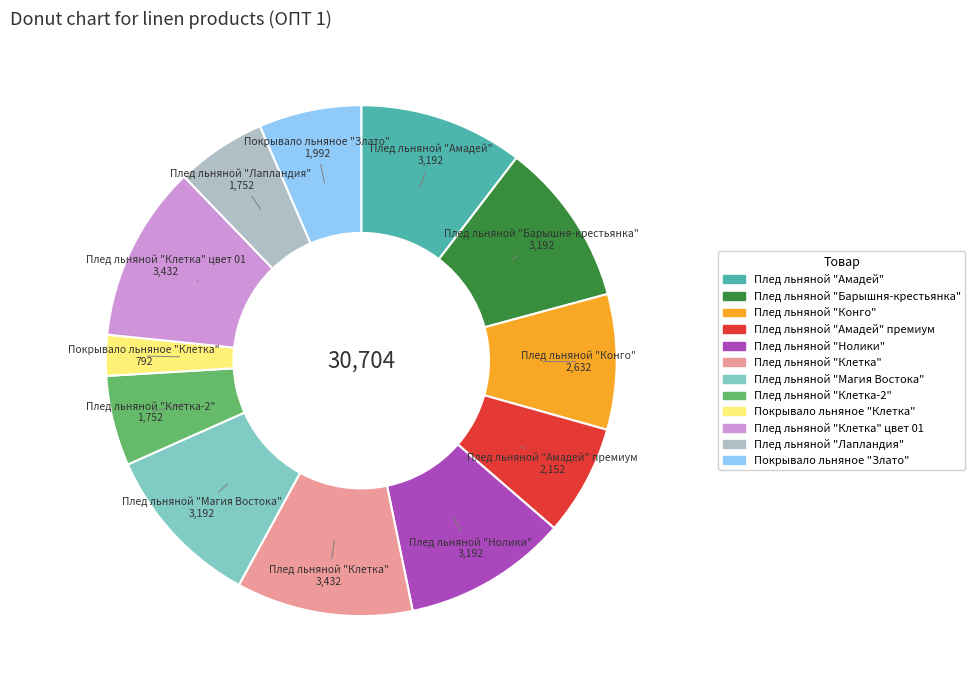

Is there any slice that represents more than half of the pie?

No